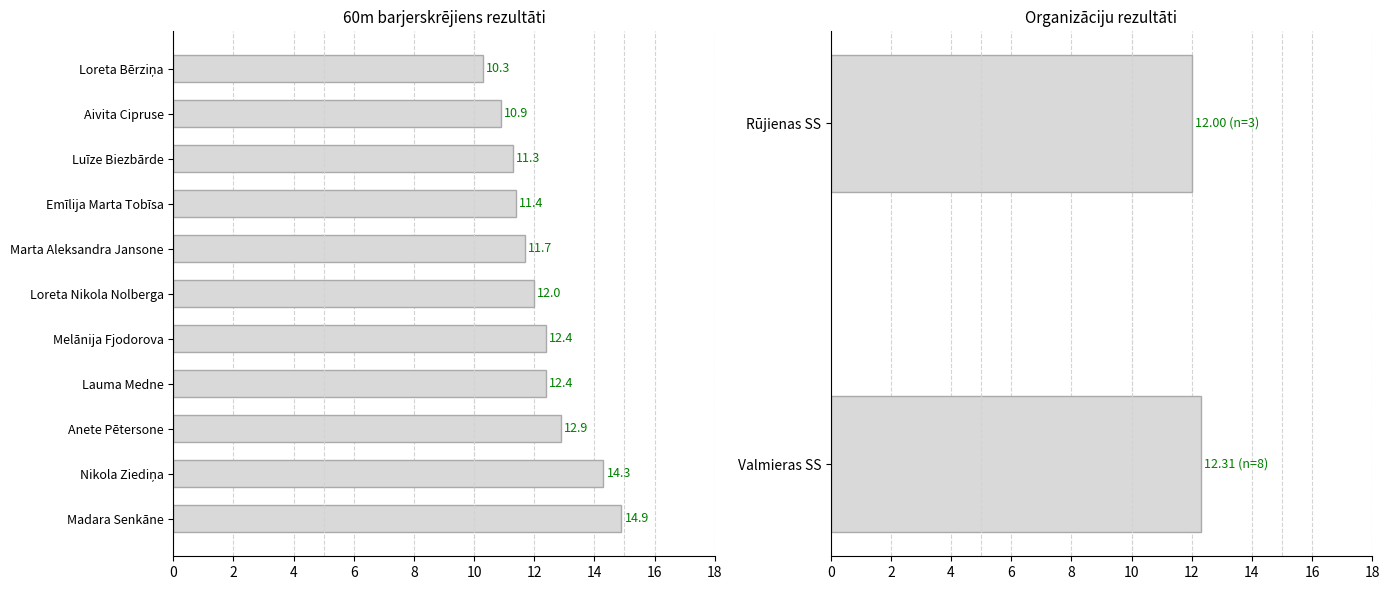

What is the smallest value displayed?

10.3